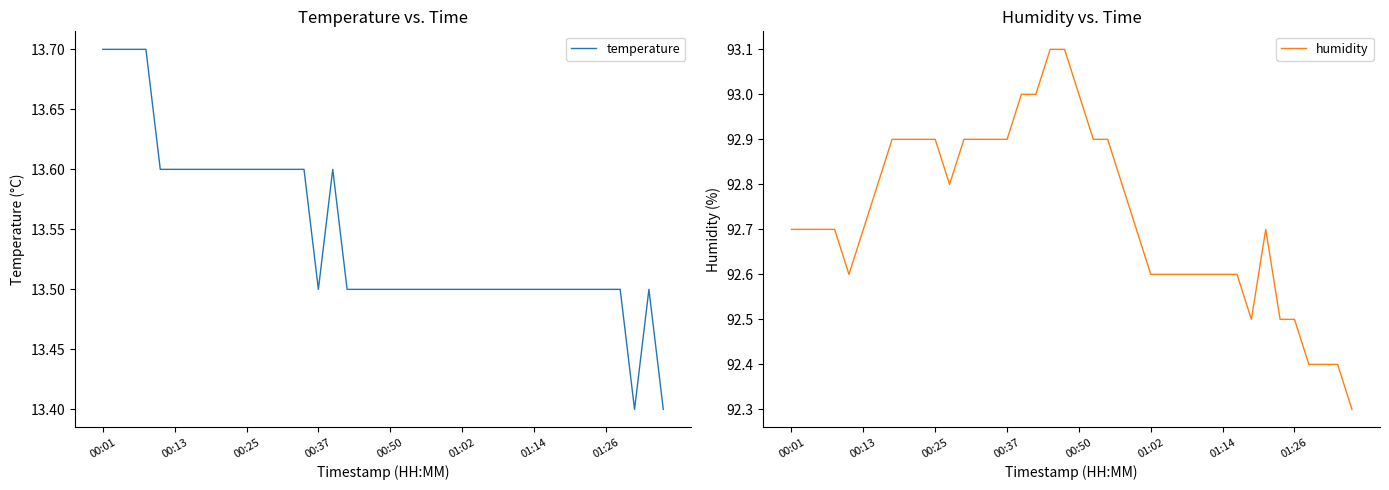

True or false: humidity has a value of 92.5 at 01:26.

True